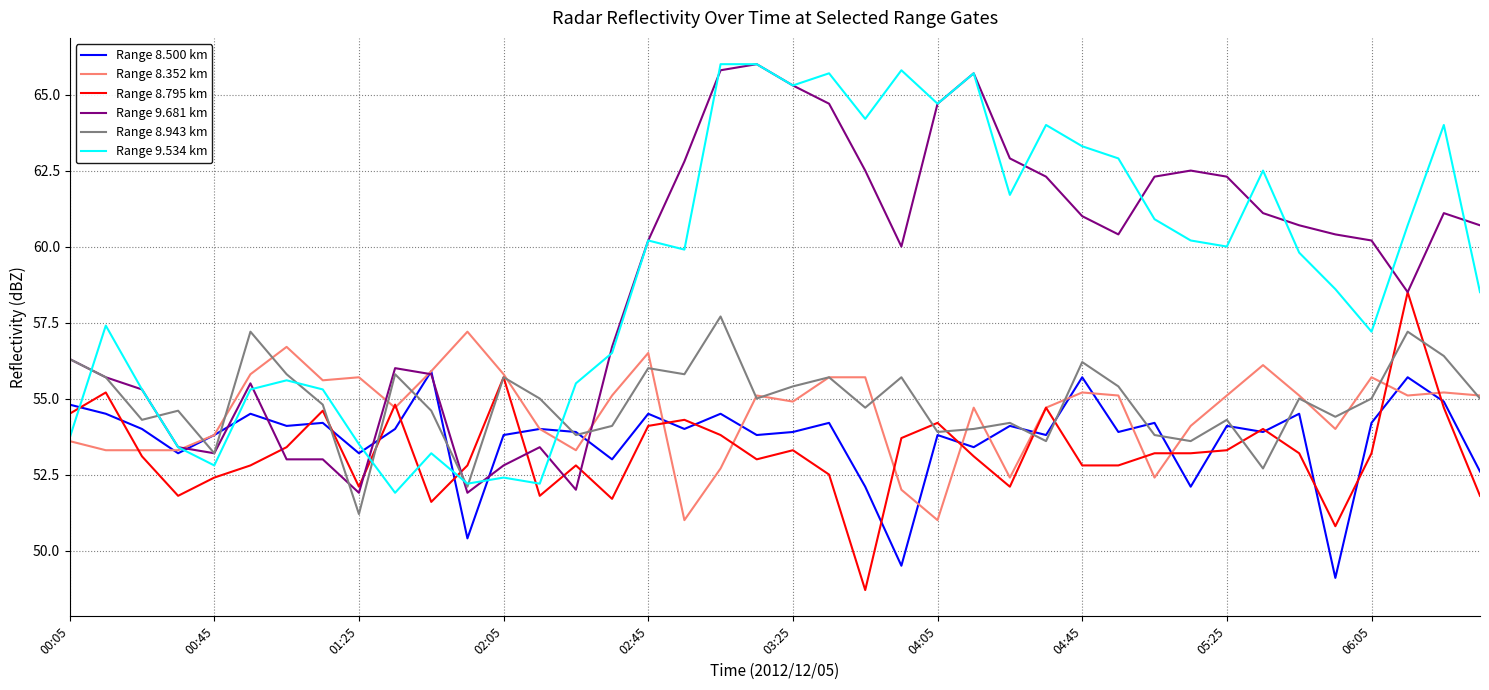

Does the chart display data point markers on the line(s)?

No